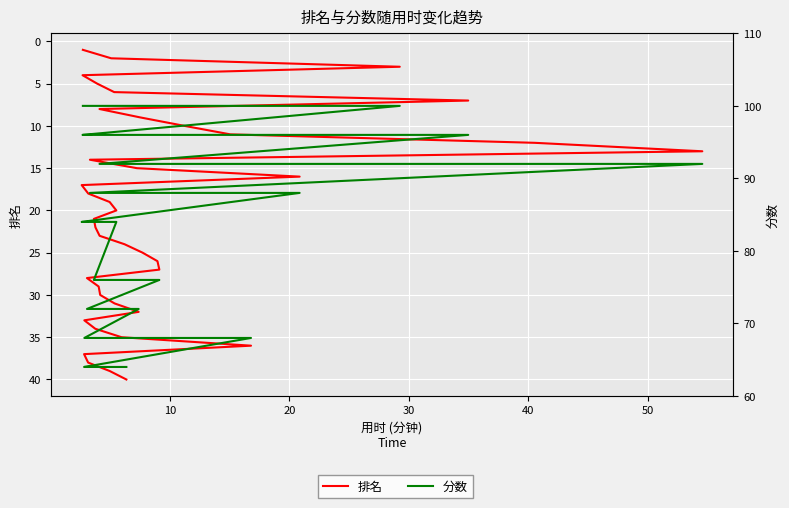

How many lines are shown in the chart?

2